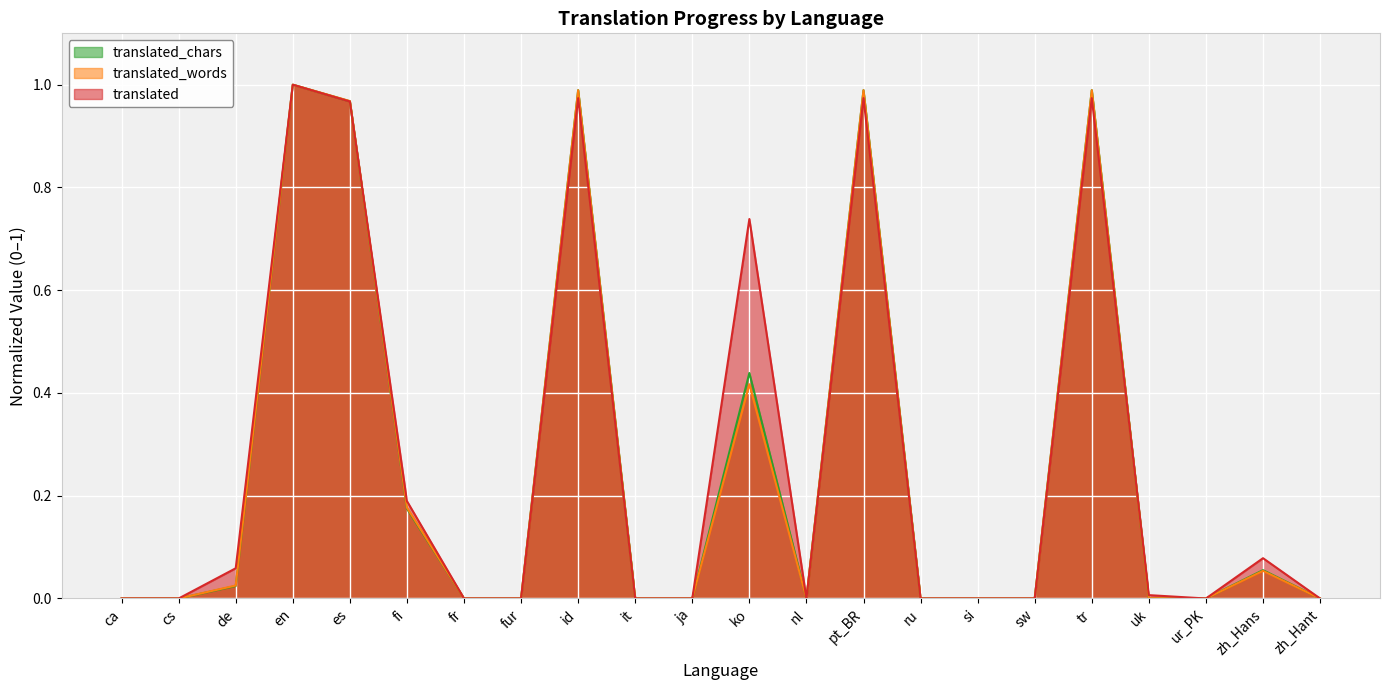

Which series changed the most between de and pt_BR?

translated_chars